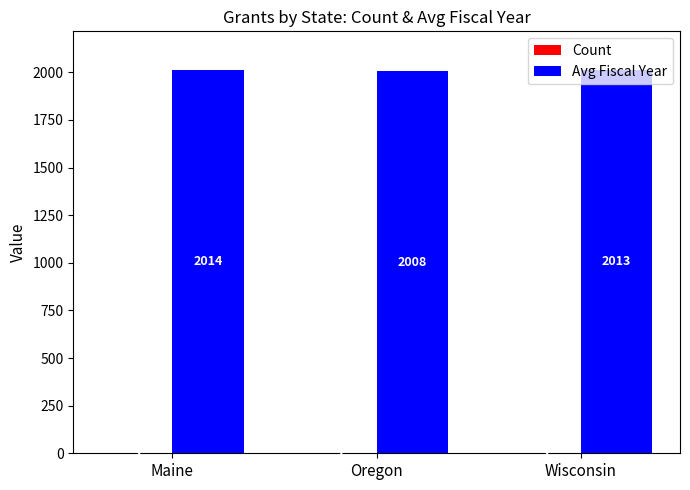

What is the sum of all Avg Fiscal Year values?

6035